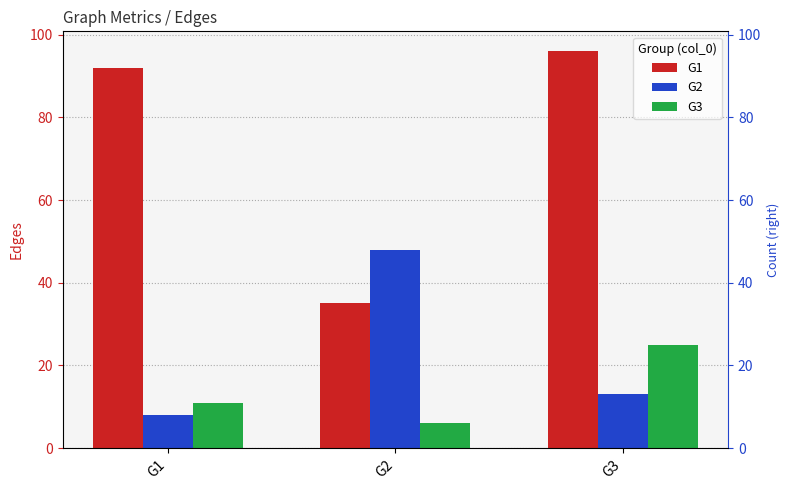

At which label does G1 first exceed 92?

G3